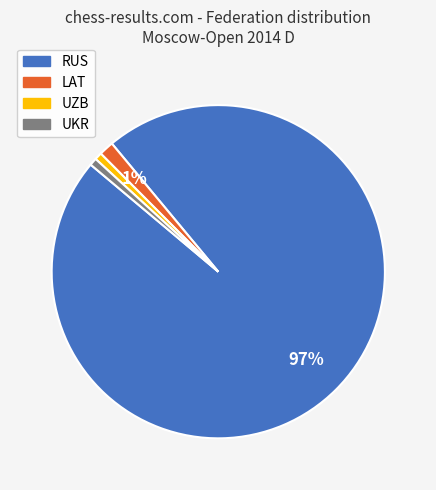

How many segments does this pie chart have?

4